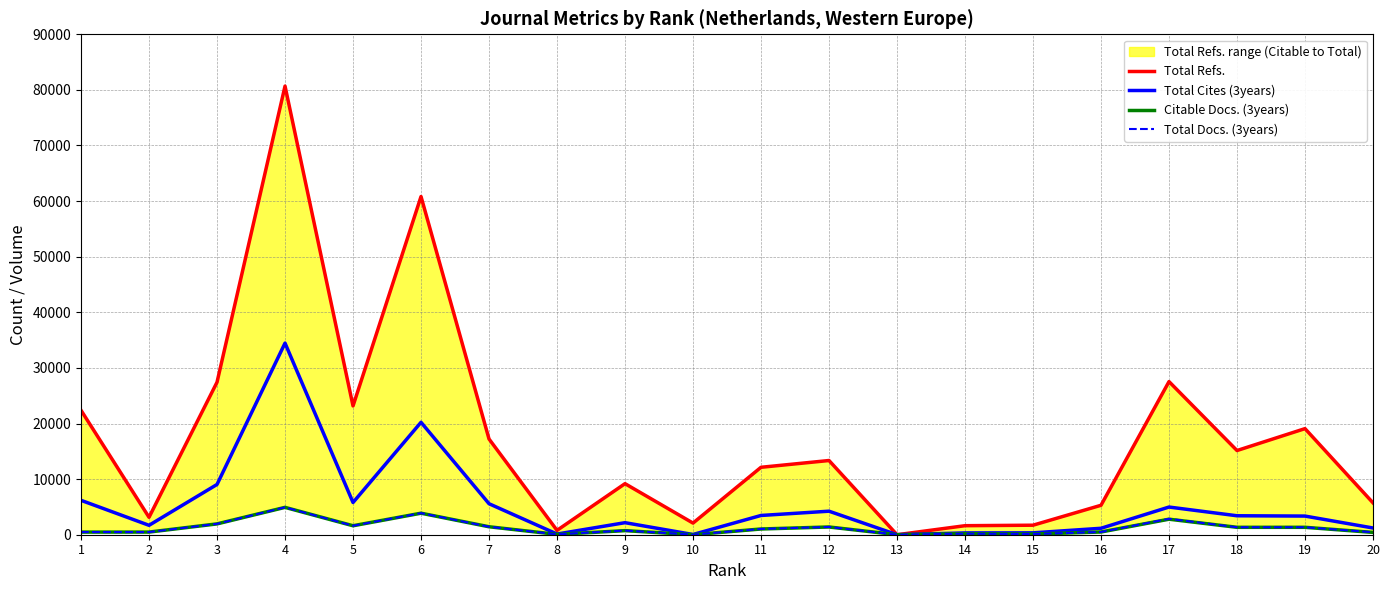

Reading left to right, extract all data points from this chart.

Total Refs.: 1=22376	2=3135	3=27429	4=80685	5=23162	6=60822	7=17217	8=784	9=9184	10=2093	11=12128	12=13346	13=0	14=1623	15=1713	16=5295	17=27539	18=15142	19=19081	20=5732
Total Cites (3years): 1=6185	2=1693	3=9040	4=34459	5=5793	6=20220	7=5575	8=124	9=2166	10=41	11=3464	12=4232	13=6	14=325	15=339	16=1159	17=4978	18=3410	19=3354	20=1211
Citable Docs. (3years): 1=472	2=476	3=1947	4=4920	5=1613	6=3871	7=1433	8=61	9=734	10=0	11=1031	12=1392	13=3	14=190	15=121	16=490	17=2792	18=1333	19=1333	20=417
Total Docs. (3years): 1=483	2=477	3=1953	4=4926	5=1615	6=3882	7=1433	8=66	9=749	10=15	11=1038	12=1399	13=3	14=195	15=122	16=492	17=2862	18=1343	19=1343	20=446